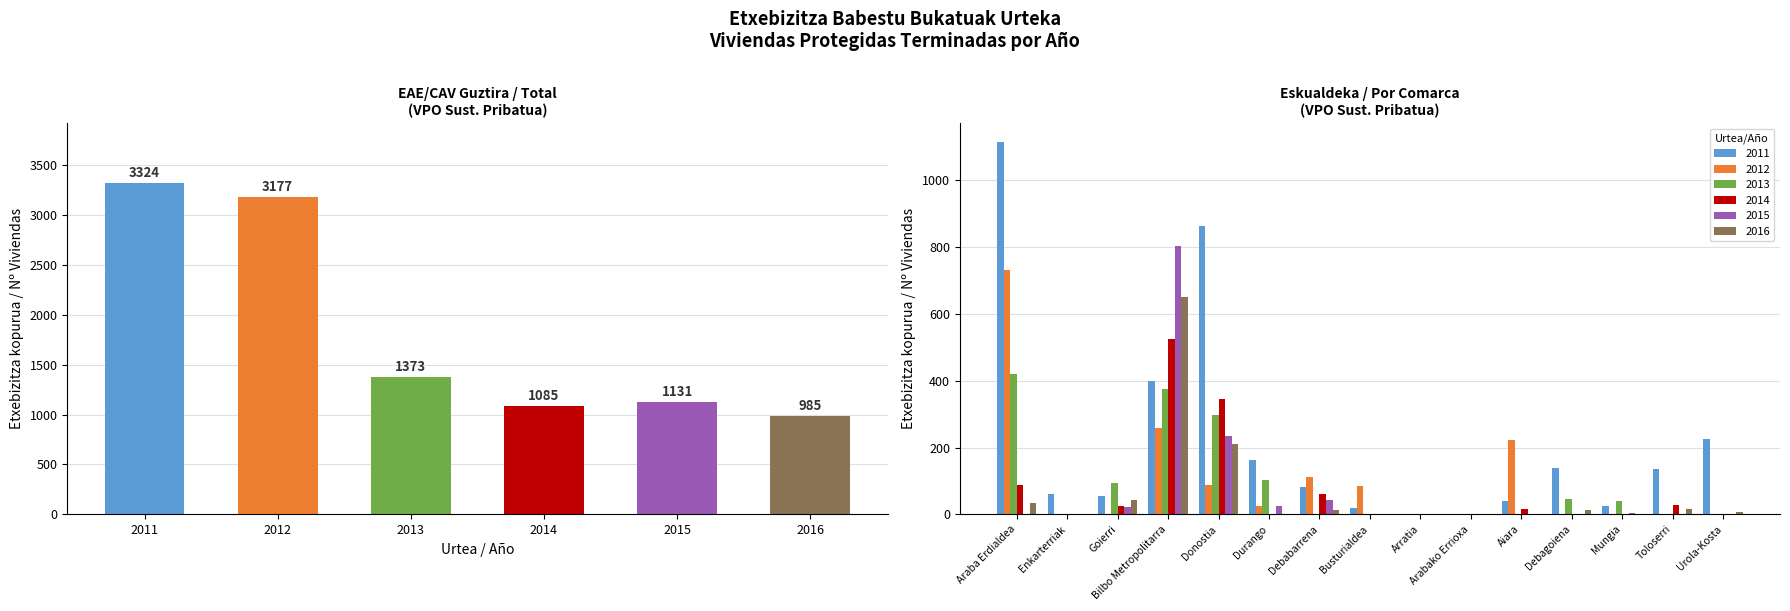

How many distinct data groups are displayed?

6